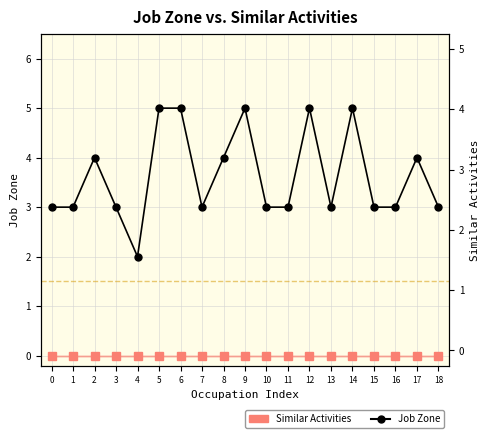

Reading left to right, extract all data points from this chart.

0=3	1=3	2=4	3=3	4=2	5=5	6=5	7=3	8=4	9=5	10=3	11=3	12=5	13=3	14=5	15=3	16=3	17=4	18=3